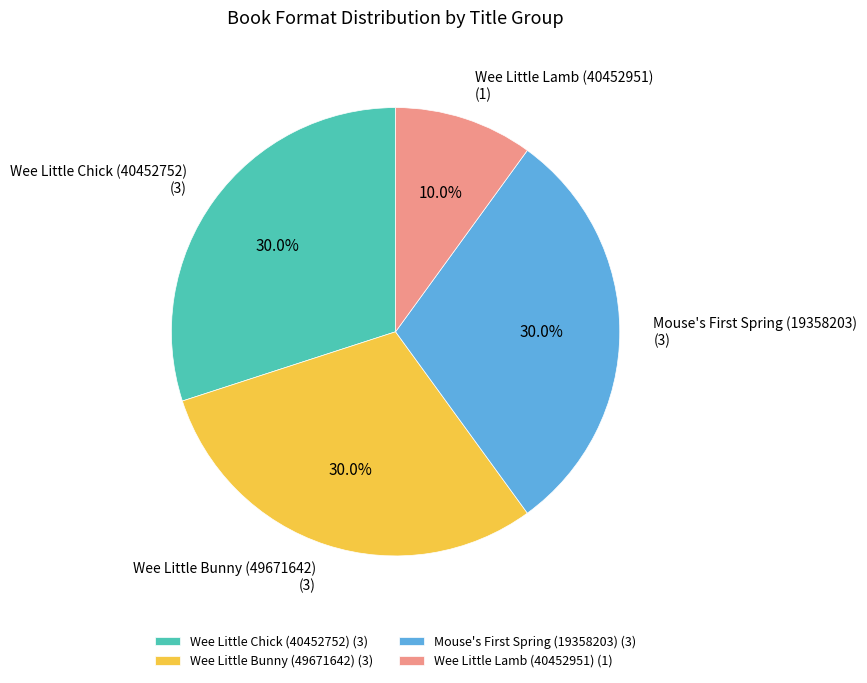

What is the ratio of the value at Wee Little Chick (40452752) to the value at Wee Little Lamb (40452951)?

3.0